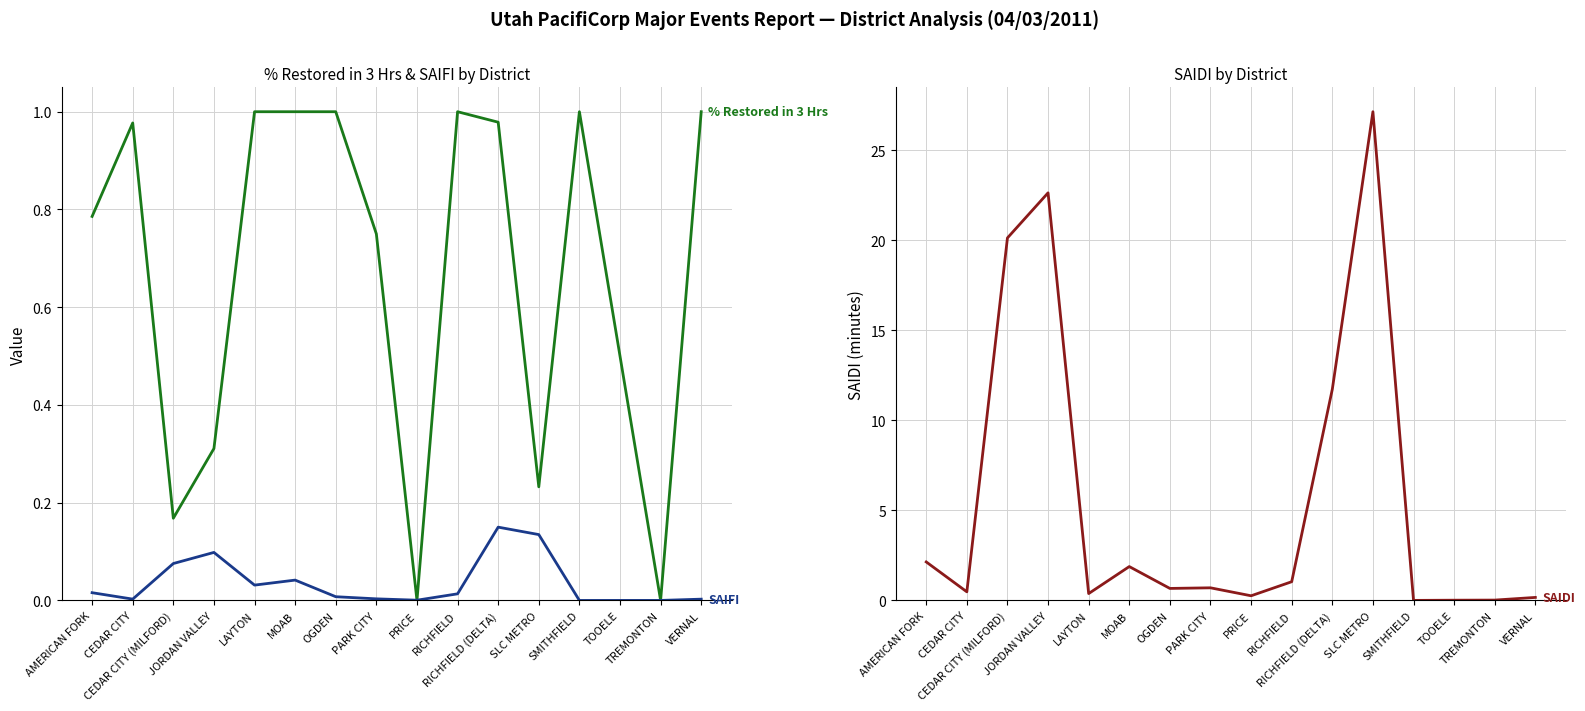

List the series in order of their peak value, lowest first.

SAIFI, % Restored in 3 Hrs, SAIDI